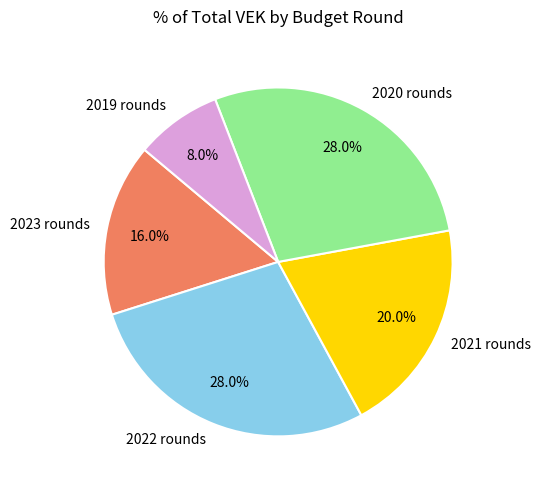

Is the sum of 2021 rounds and 2020 rounds greater than half?

No